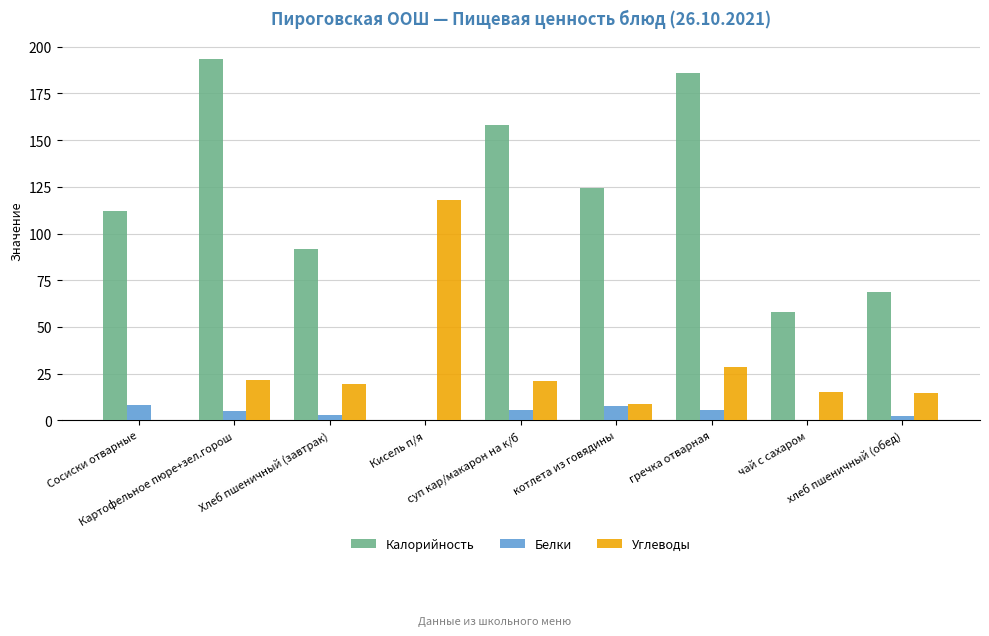

Does the chart contain stacked bars?

No